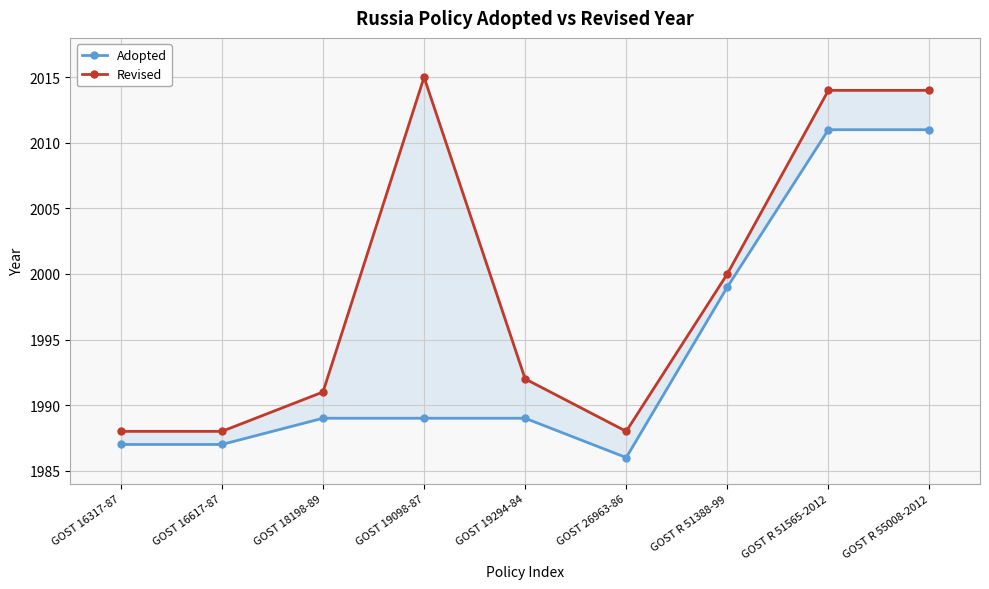

Is the value of Revised at GOST 19098-87 greater than the value of Adopted at GOST 19098-87?

Yes